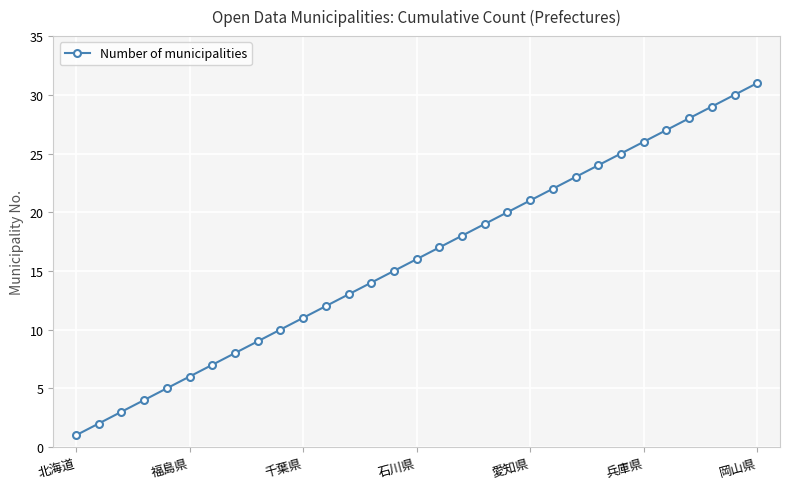

True or false: there are more than 1 points higher than both neighbors.

False